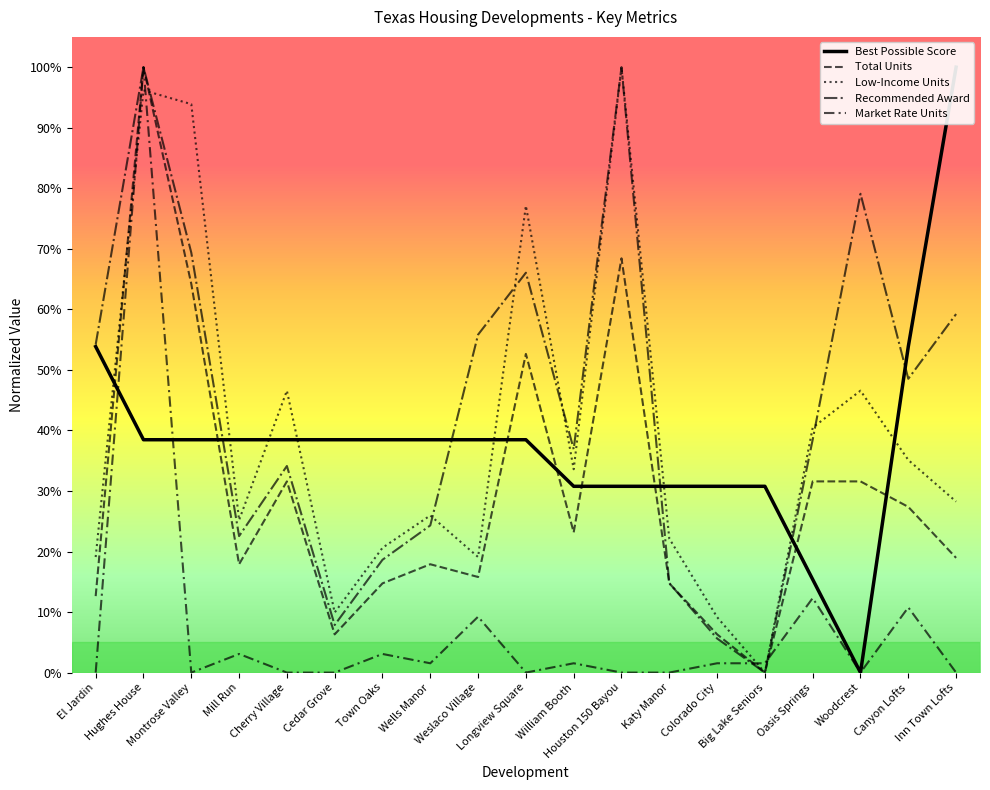

Is it true that Total Units equals 0.3 at Canyon Lofts?

True